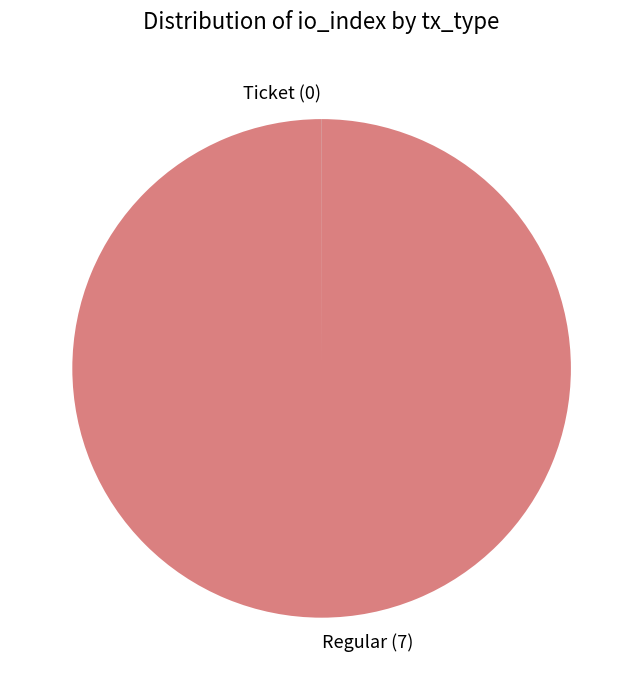

Which category has the biggest portion of the pie?

Regular (7)